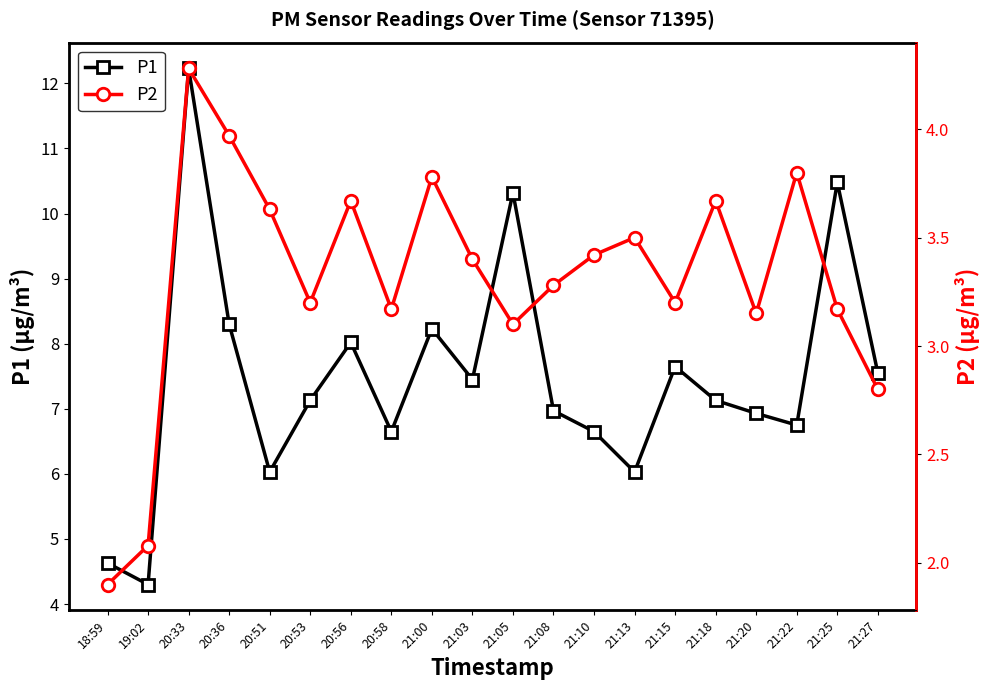

Is the value of P2 at 21:10 greater than the value of P1 at 21:27?

No